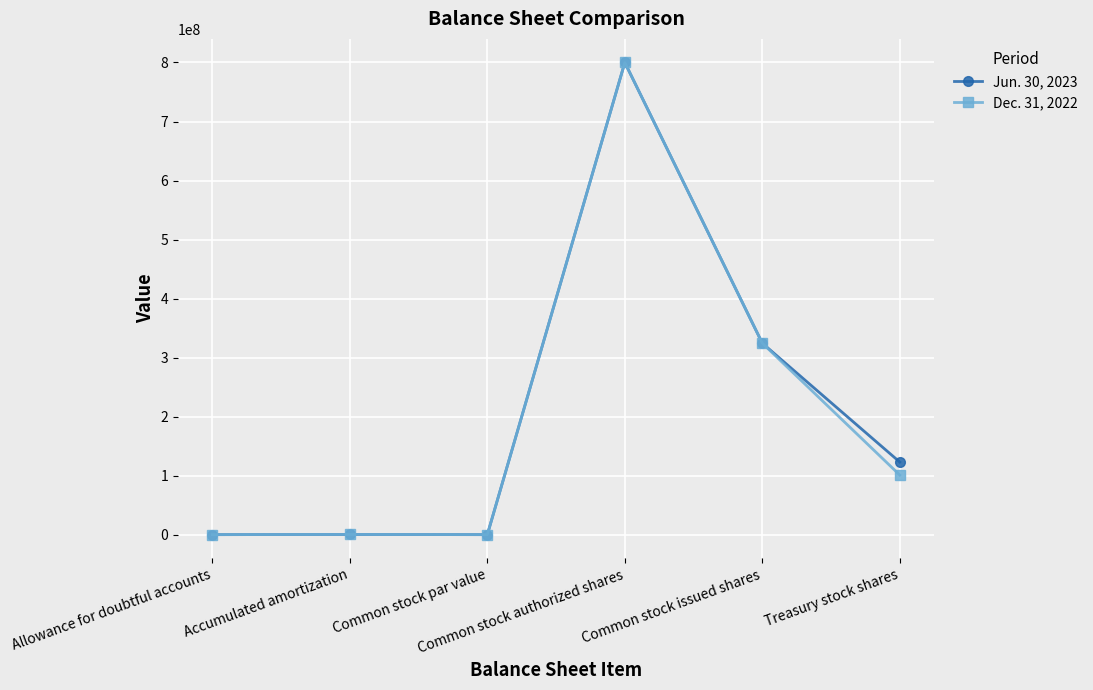

What is the difference between the second highest and minimum values in the Dec. 31, 2022 series?

324418631